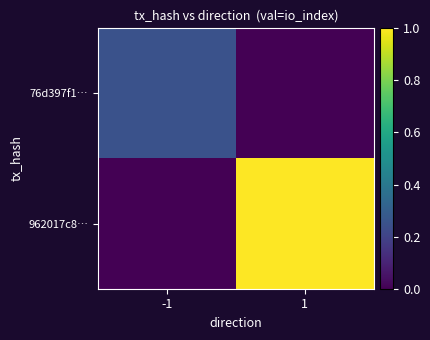

Which category has the highest value across all series?

1